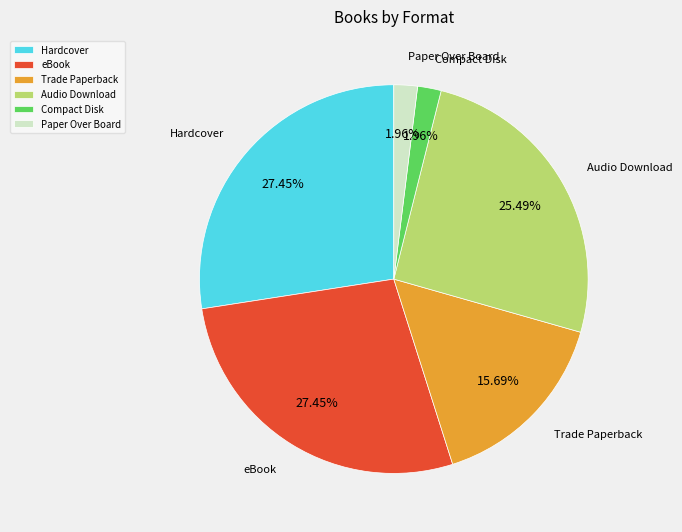

Is eBook the majority of the pie?

No